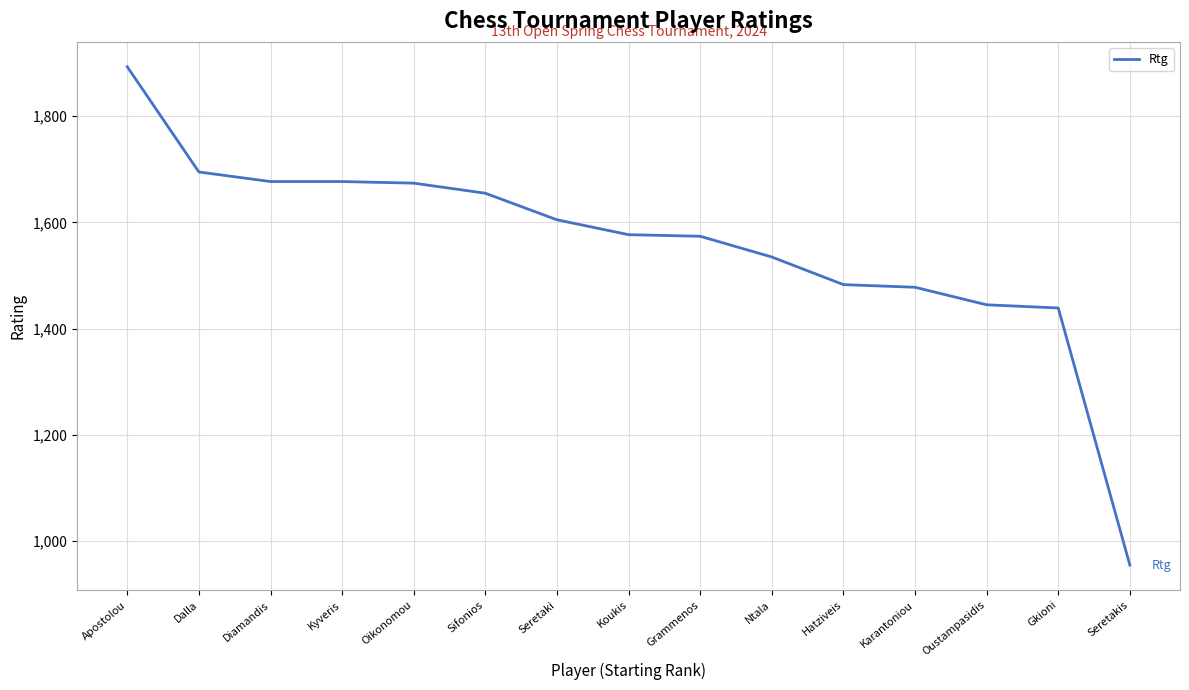

What is the smallest value displayed?

955